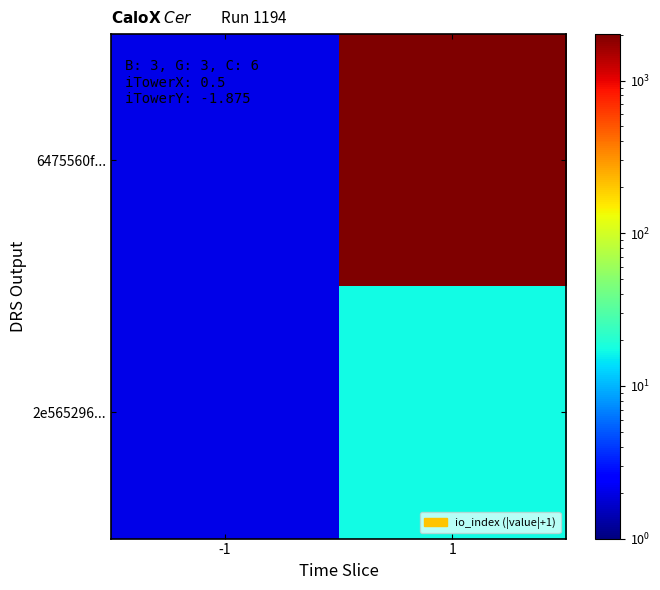

At which category is the sum across all series the highest?

1